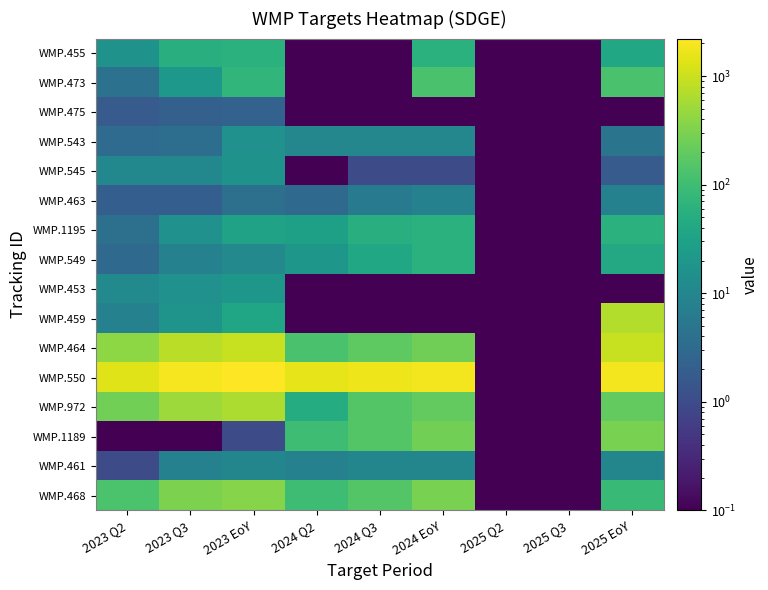

Count the number of categories in the chart.

9